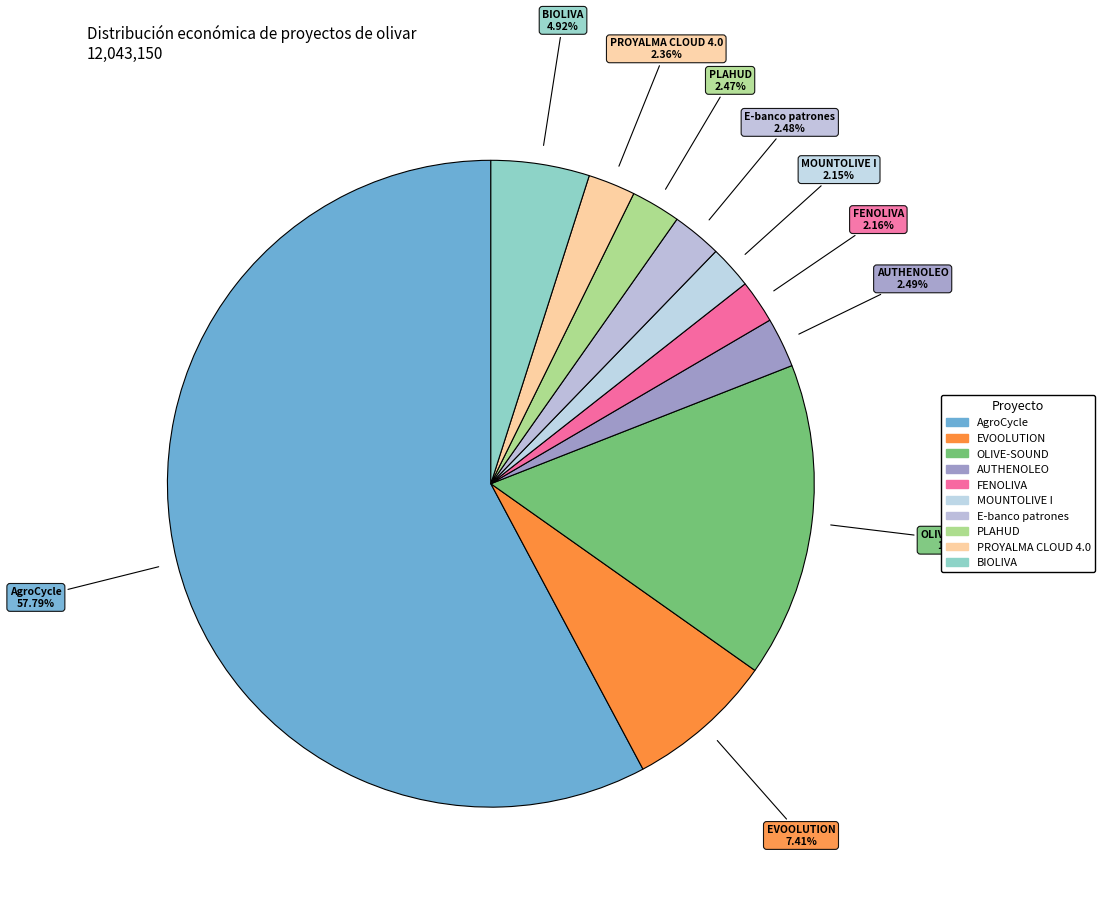

Which category accounts for the majority?

AgroCycle